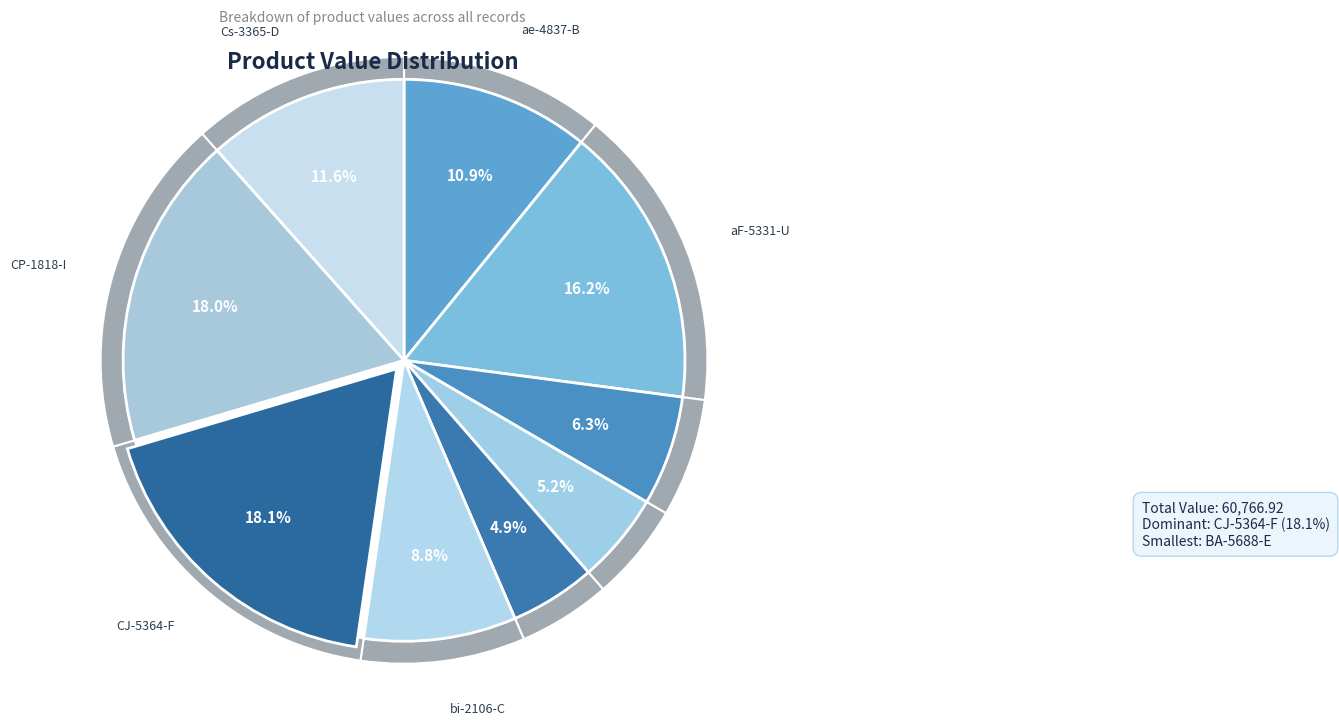

What is the ratio of the value at Cs-3365-D to the value at CJ-5364-F?

0.6